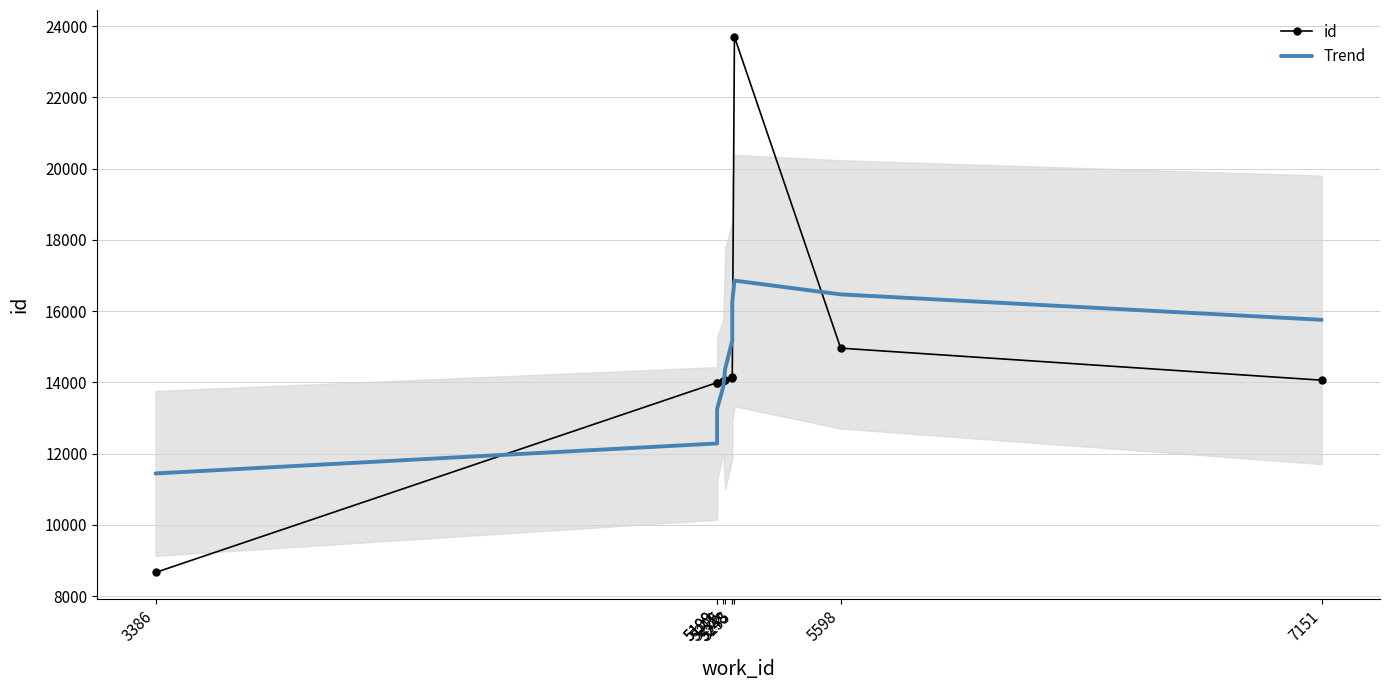

Read the Trend value at 5219.

13883.9